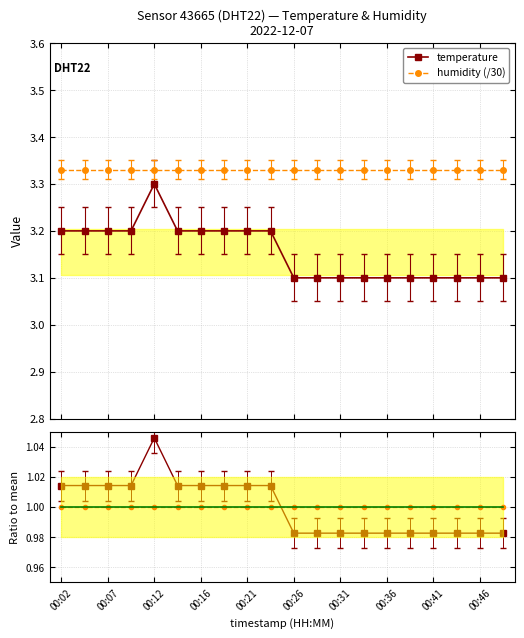

Count the temperature values in the range 0 to 1.

10